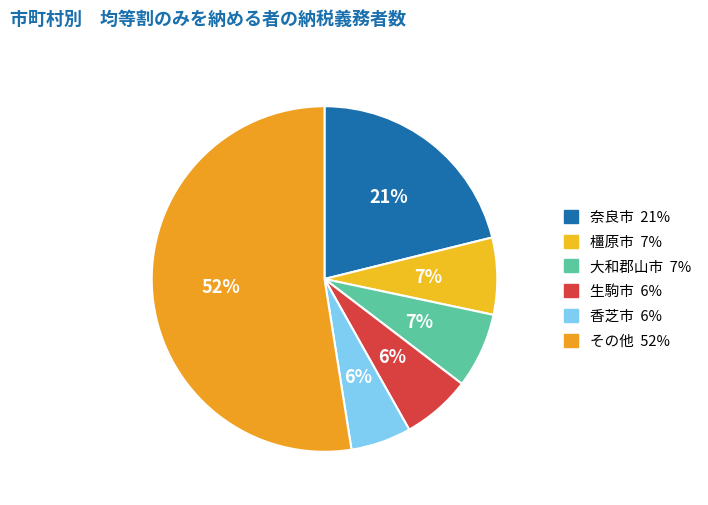

Count the number of slices in the pie.

6